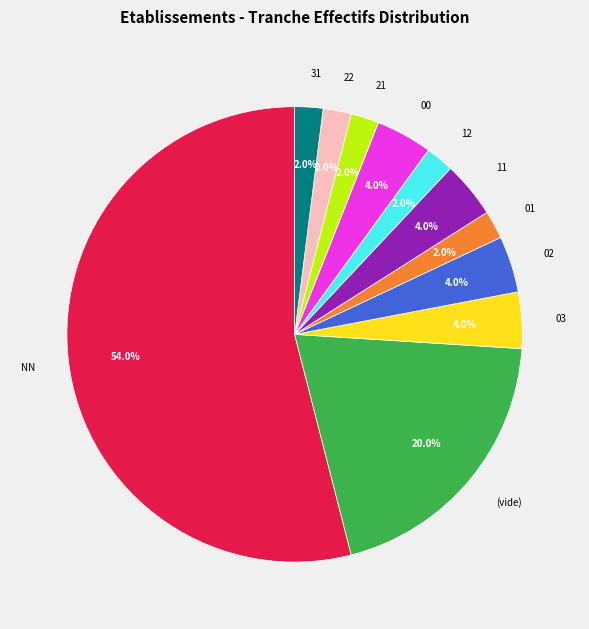

Which has a higher value, 01 or NN?

NN